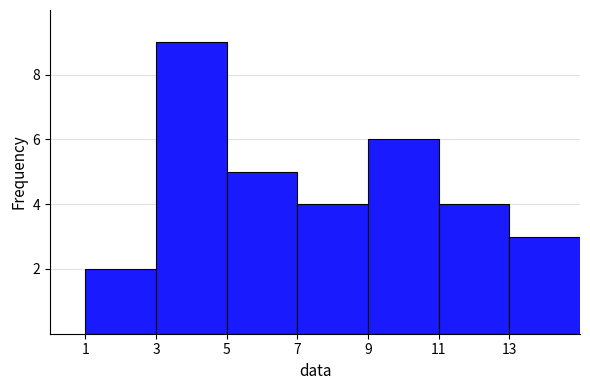

Over which range of the x-axis is the bar tallest?

3 to 5